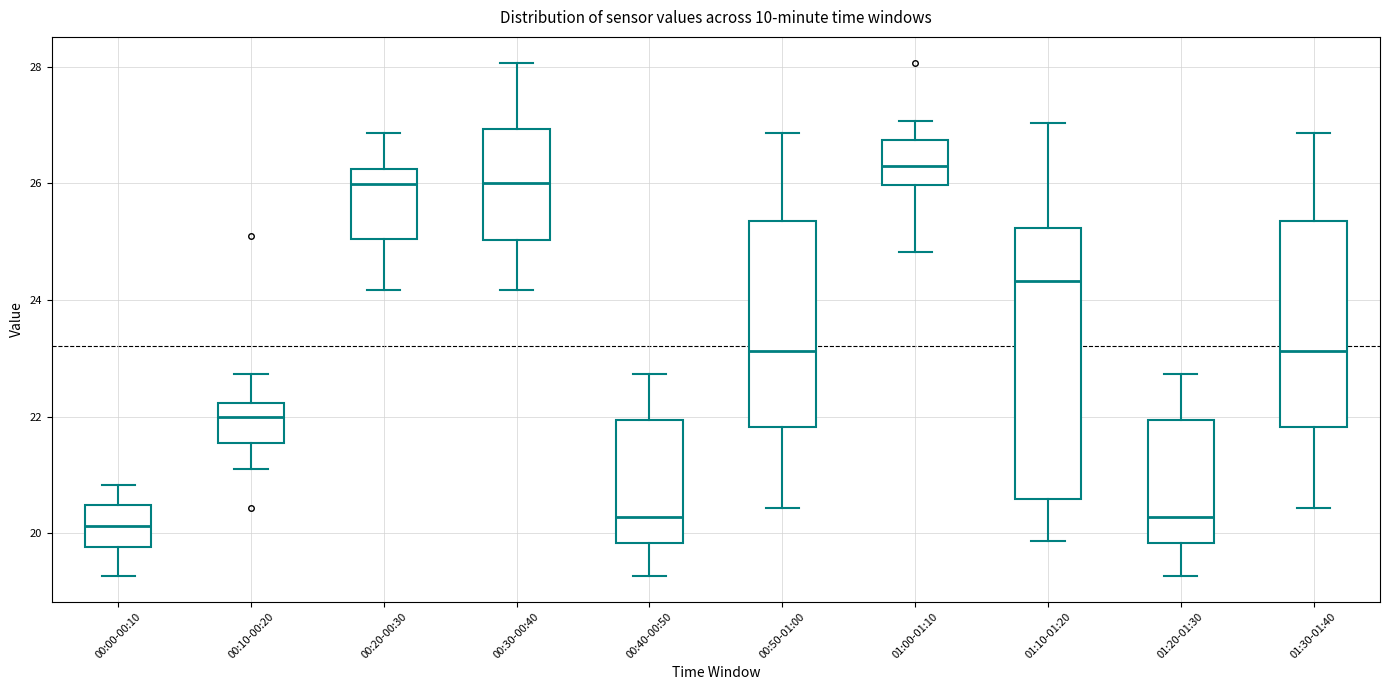

Where is the upper edge of the box for 01:20-01:30 on the y-axis? The values are not printed on the chart, so give them approximately, as read against the axis.

22.0